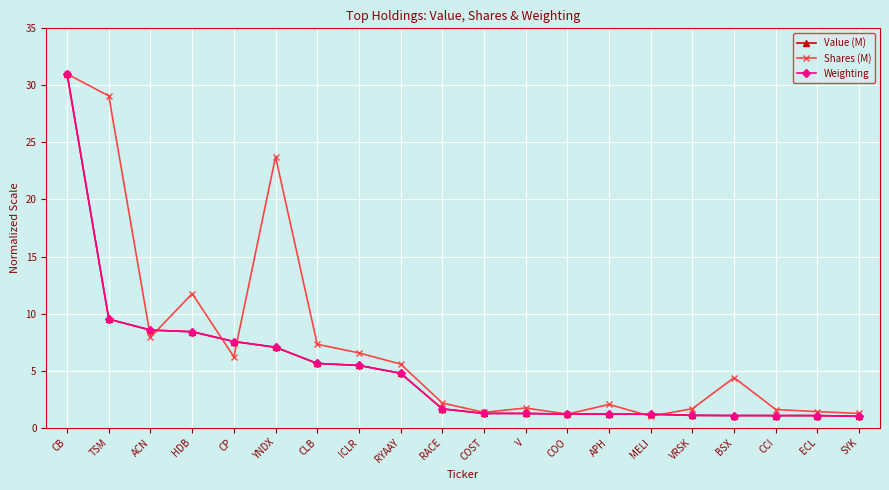

At how many categories does at least one series exceed 18?

3